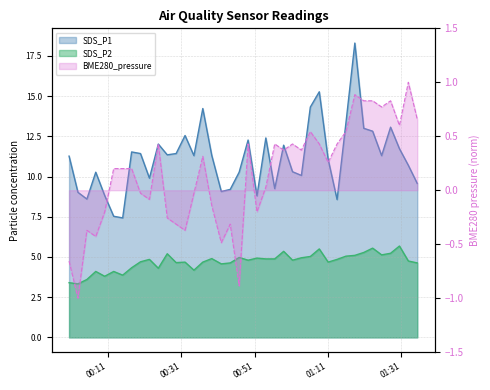

What is the label of the 2nd point from the left?

2021/11/06 00:02:54